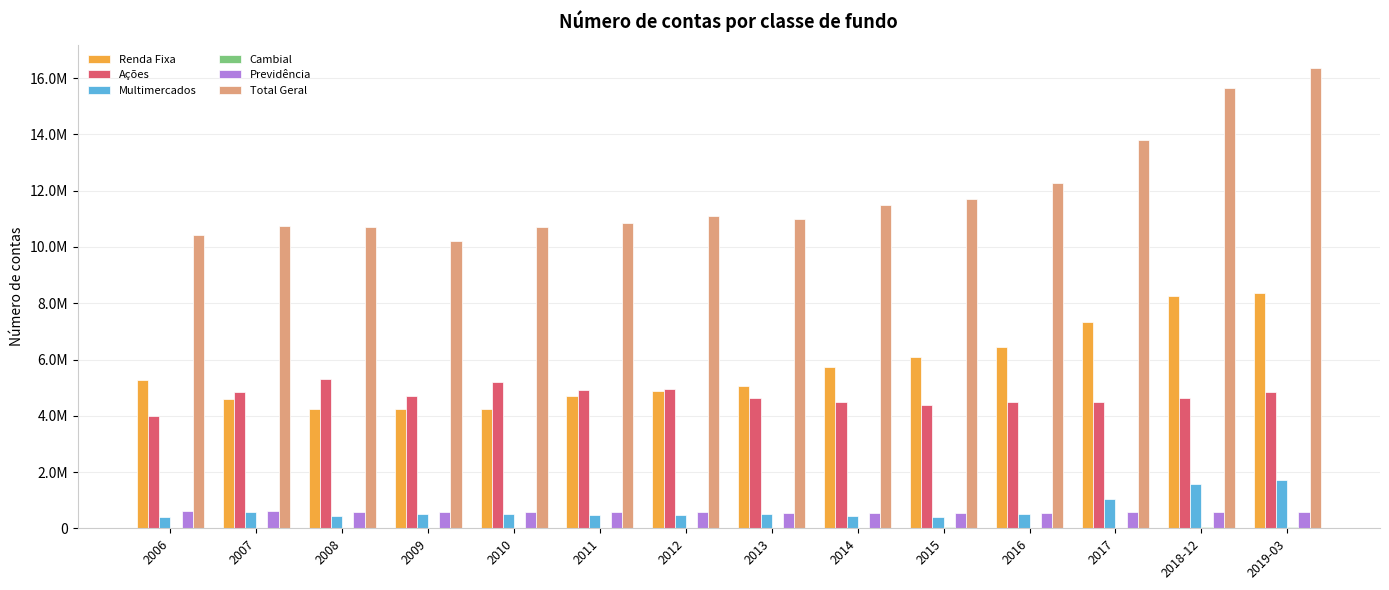

At which label is Cambial closest to 18290?

2006